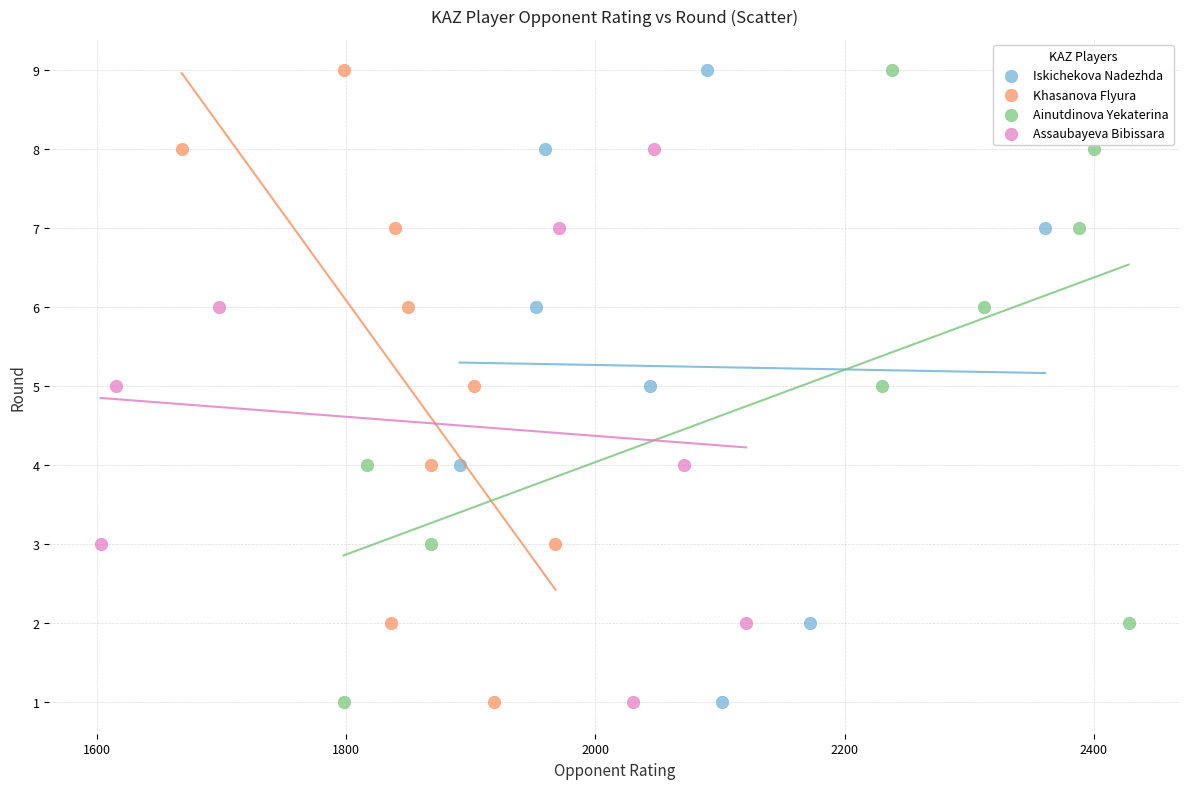

What are all the series names shown in the legend?

Iskichekova Nadezhda, Khasanova Flyura, Ainutdinova Yekaterina, Assaubayeva Bibissara